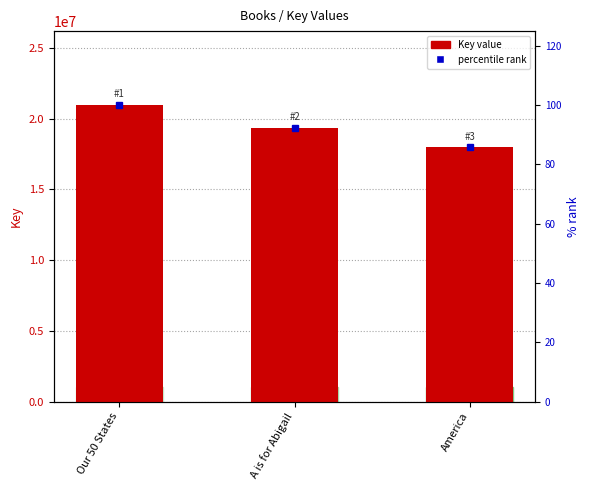

List the labels in order of percentile rank value, largest first.

Our 50 States, A is for Abigail, America